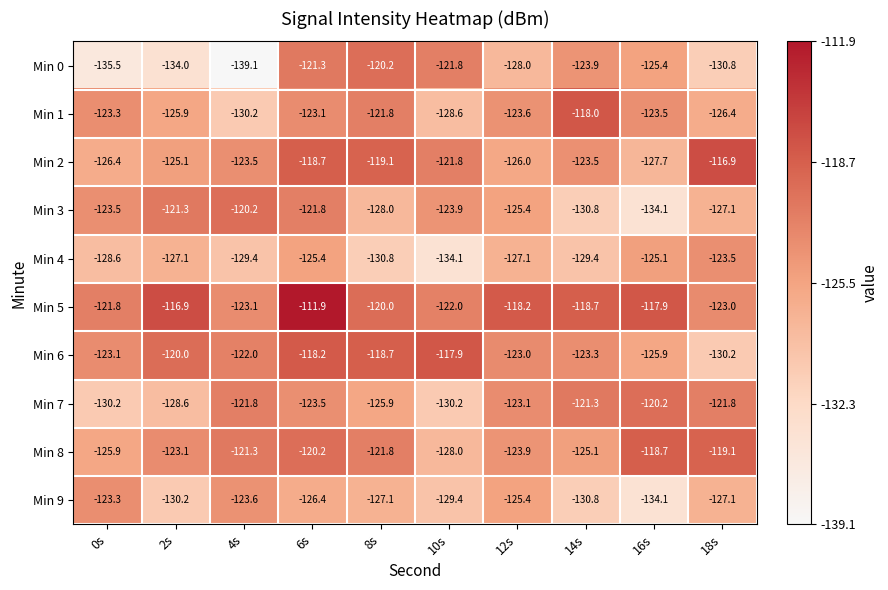

At which category is the sum across all series the highest?

6s